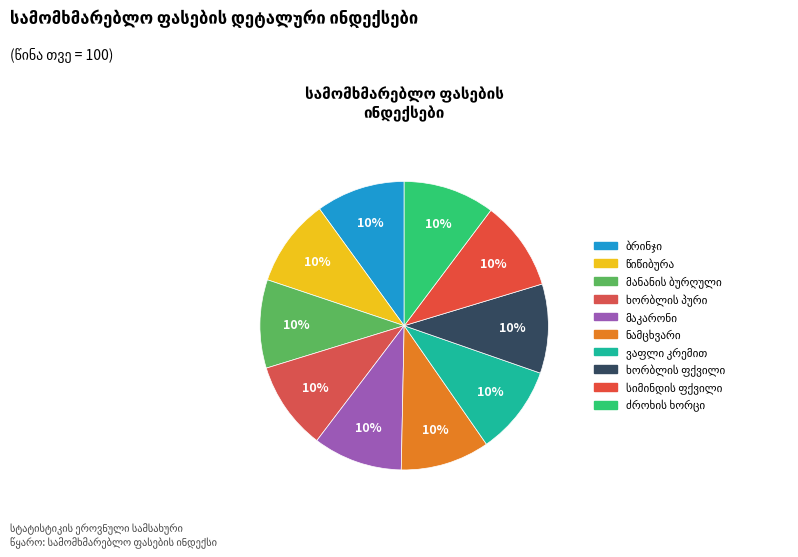

Is მაკარონი და მაკარონის ნაწარმი the majority of the pie?

No